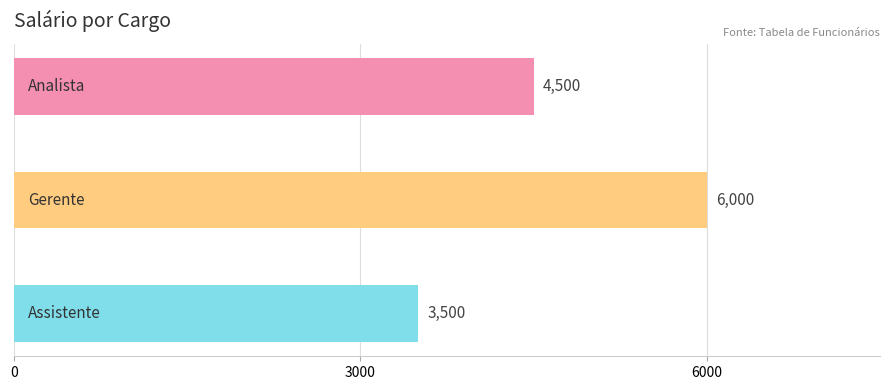

How many values are between 3500 and 6000?

3